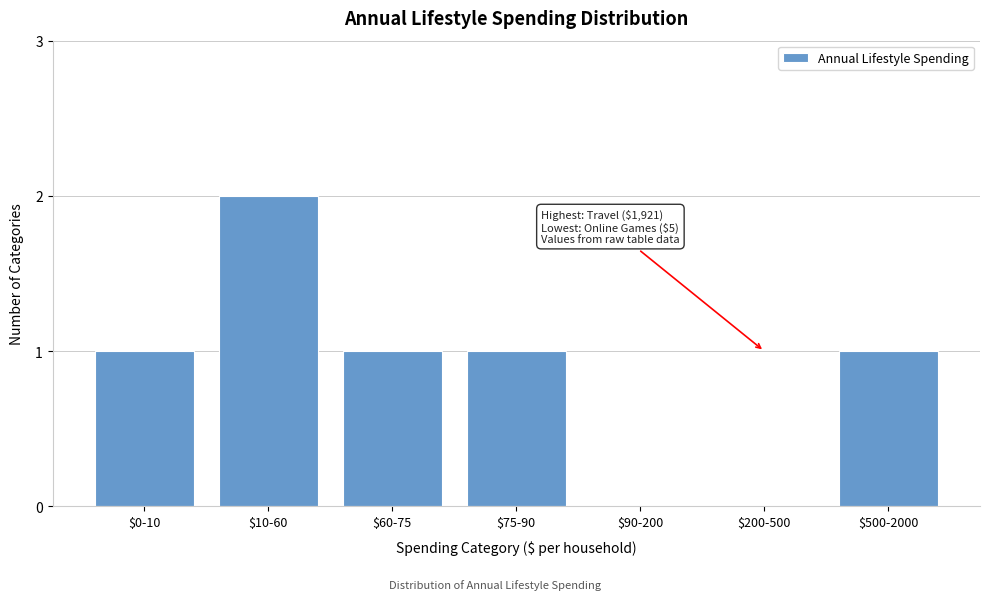

The value at $500-2000 is 2. True or false?

False